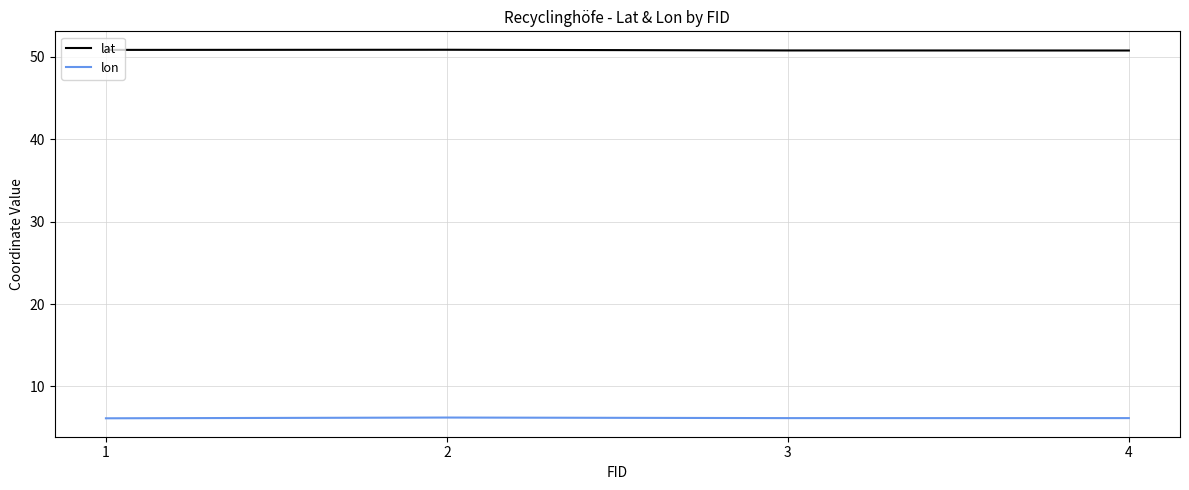

Which series has the largest total across all categories?

lat